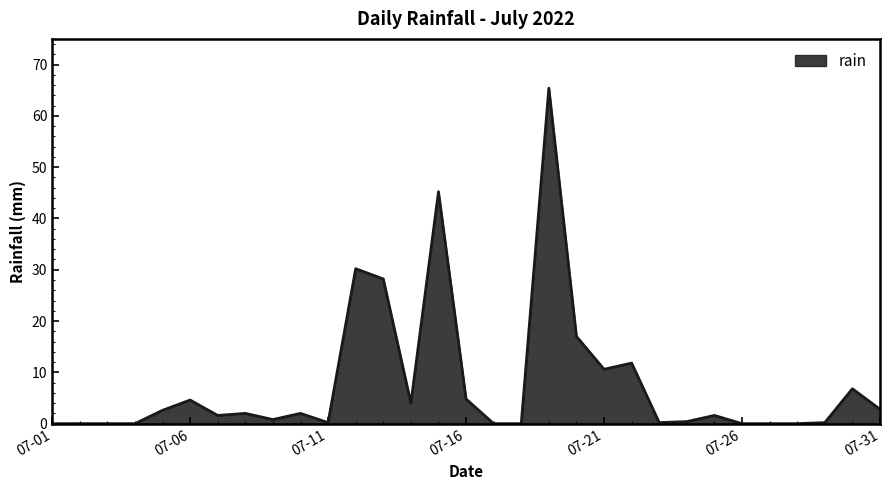

What is the difference between the maximum and minimum values?

65.4